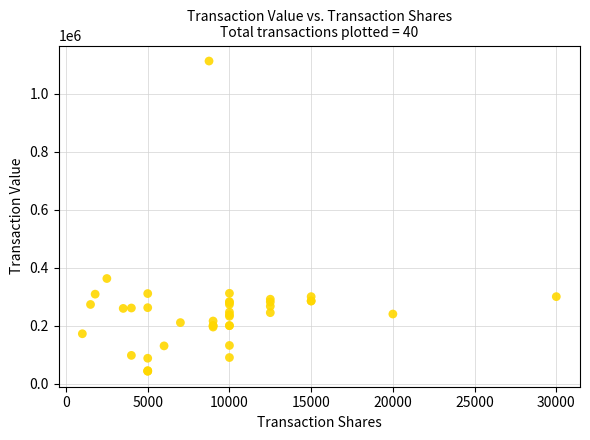

What Y value in the scatter plot is closest to 577657?

362500